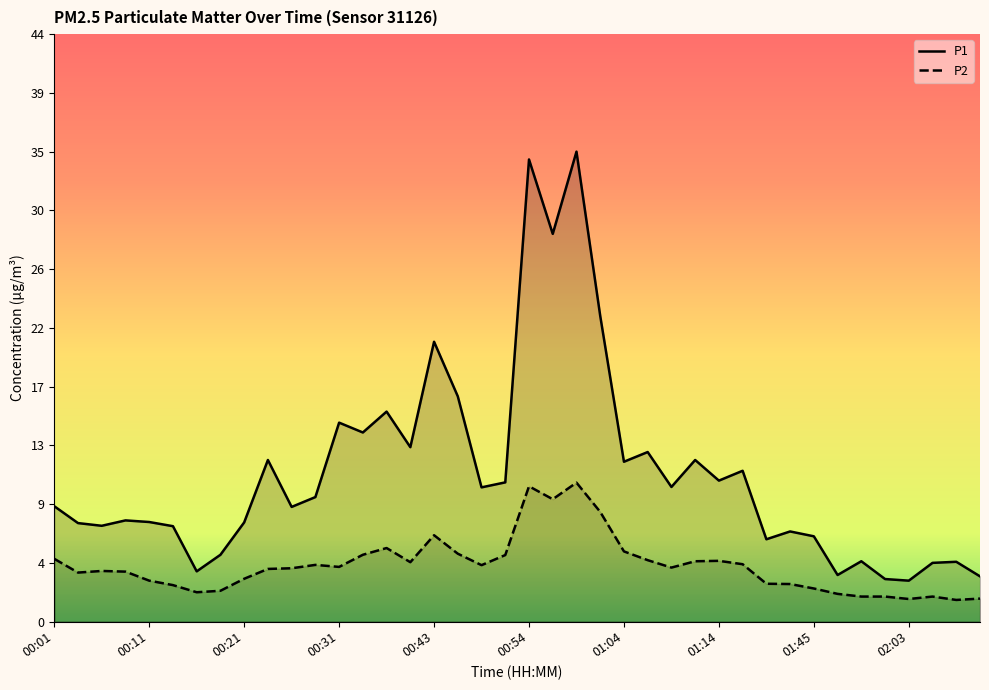

Reading left to right, what are all the values shown in this chart?

P1: 8.6	7.3	7.1	7.5	7.4	7.1	3.7	5.0	7.3	12.0	8.5	9.2	14.8	14.0	15.6	12.9	20.8	16.7	9.9	10.3	34.3	28.8	34.9	22.7	11.8	12.6	10.0	12.0	10.4	11.2	6.1	6.7	6.3	3.5	4.5	3.1	3.0	4.3	4.4	3.4
P2: 4.7	3.6	3.8	3.7	3.0	2.7	2.2	2.3	3.2	3.9	4.0	4.2	4.0	5.0	5.5	4.4	6.4	5.0	4.2	4.9	10.0	9.1	10.3	8.1	5.2	4.5	4.0	4.5	4.5	4.2	2.8	2.8	2.5	2.0	1.9	1.9	1.7	1.9	1.6	1.7